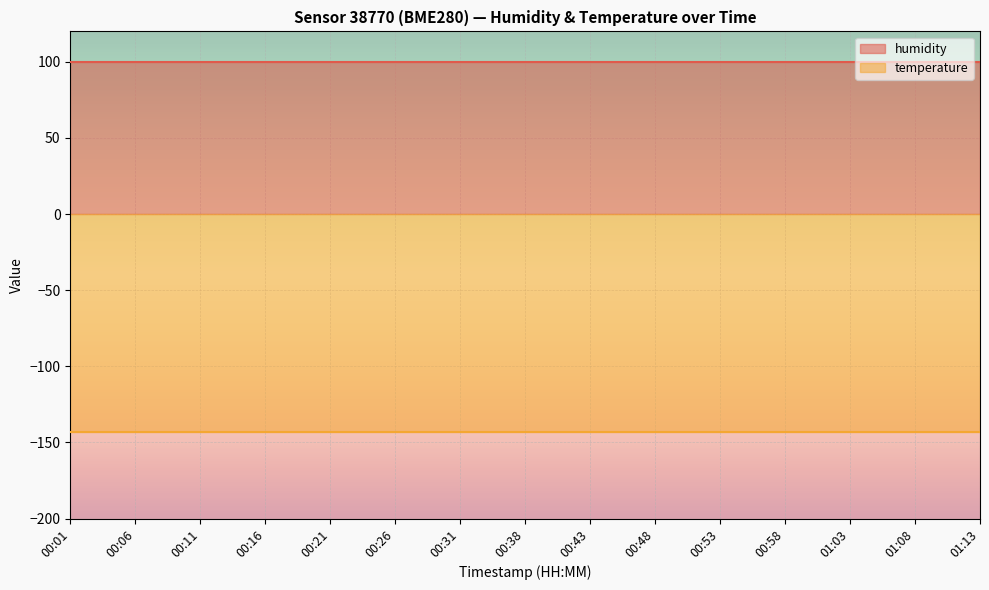

Reading right to left, what are all the values shown in this chart?

humidity: 100.0	100.0	100.0	100.0	100.0	100.0	100.0	100.0	100.0	100.0	100.0	100.0	100.0	100.0	100.0
temperature: -143.3	-143.3	-143.3	-143.3	-143.3	-143.3	-143.3	-143.3	-143.3	-143.3	-143.3	-143.3	-143.3	-143.3	-143.3